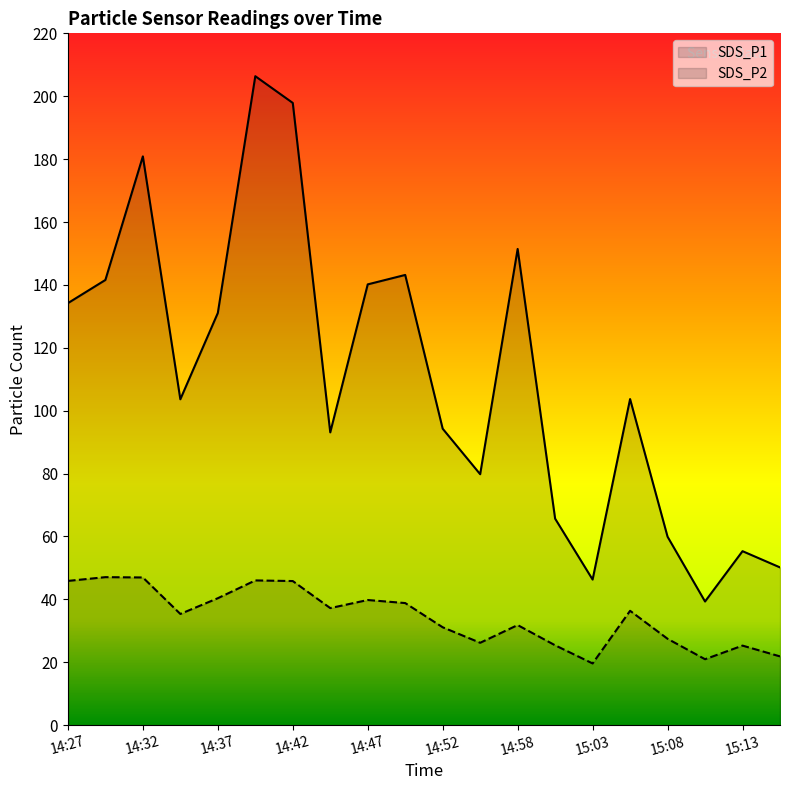

What is the label of the 13th point from the left?

14:58